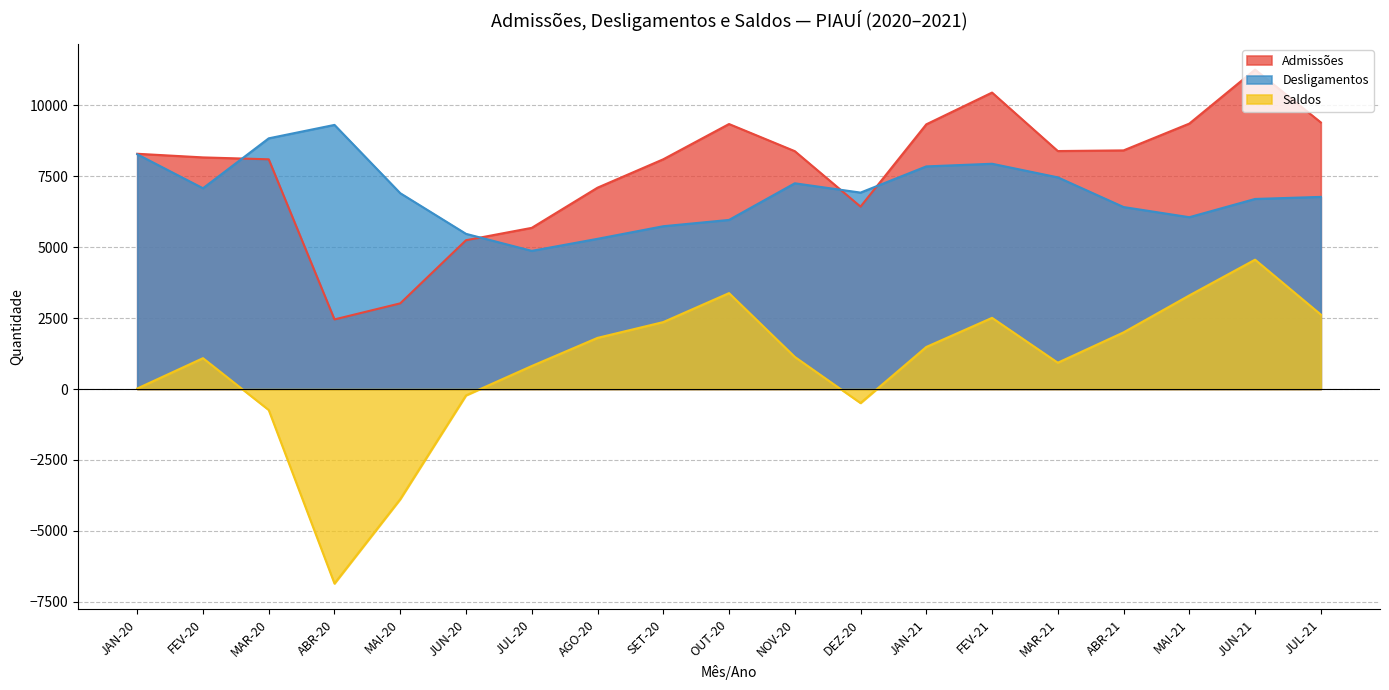

What is the difference between the maximum and minimum values in the Admissões series?

8801